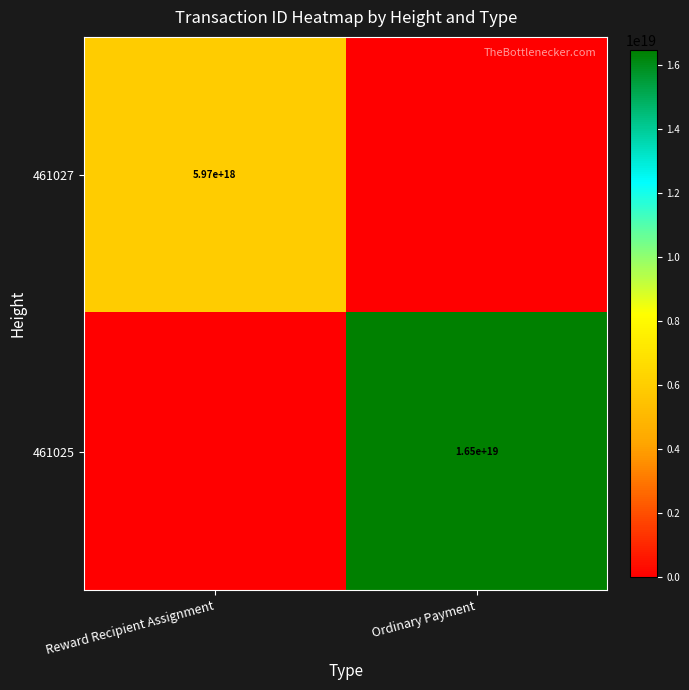

Is it true that 461027 equals 1738748579808339968 at Reward Recipient Assignment?

False